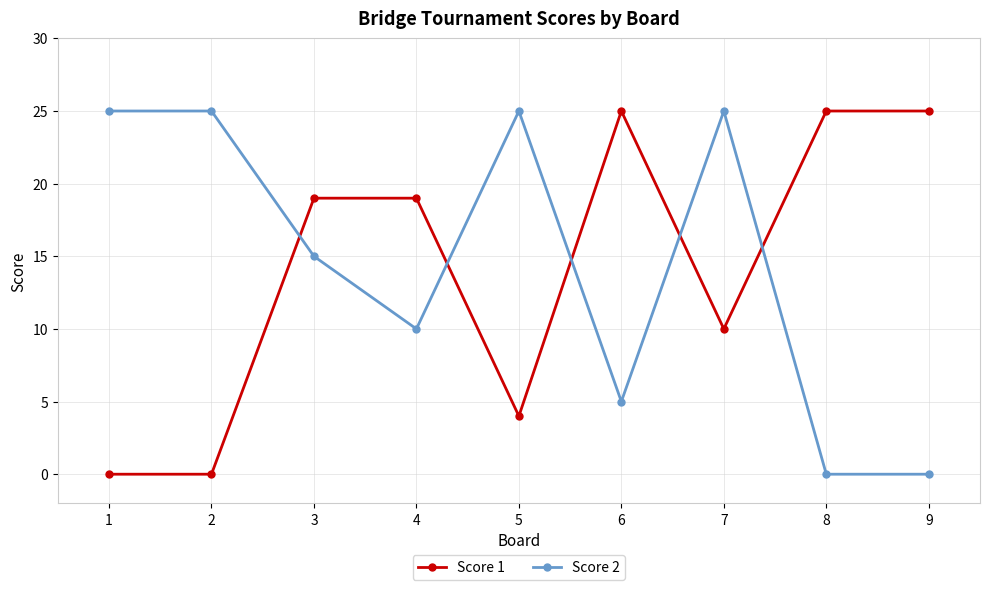

At 3, list the series in order from smallest to largest.

Score 2, Score 1